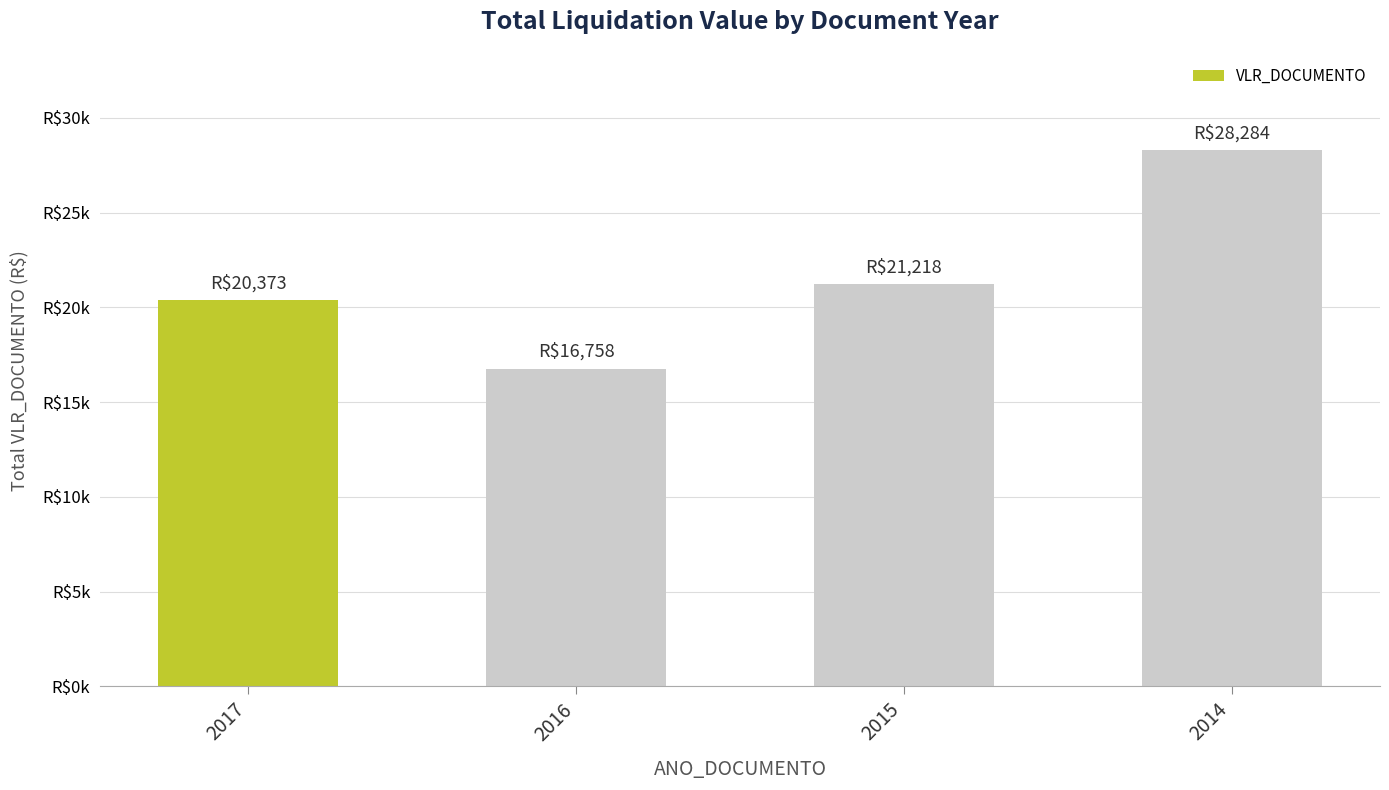

What is the change in value from 2017 to 2014?

+7910.6